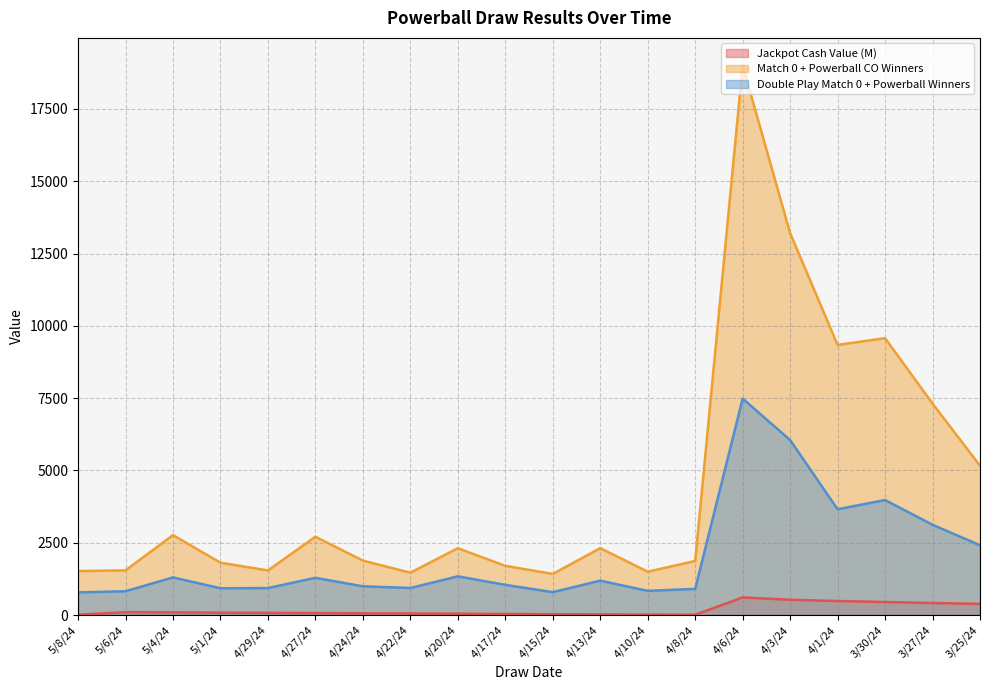

At which category does Double Play Match 0 + Powerball Winners reach its first local valley?

5/1/24